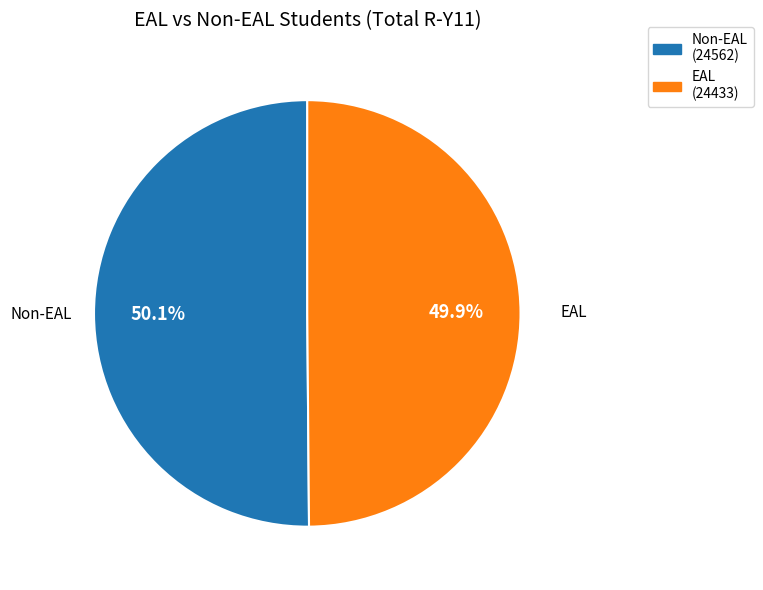

How many slices are in this pie chart?

2